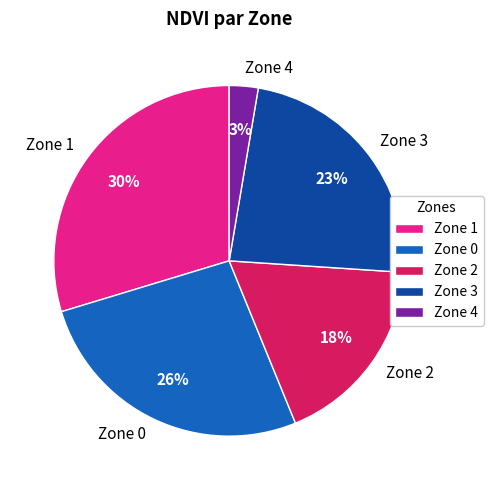

Rank the categories by value from lowest to highest.

Zone 4, Zone 2, Zone 3, Zone 0, Zone 1